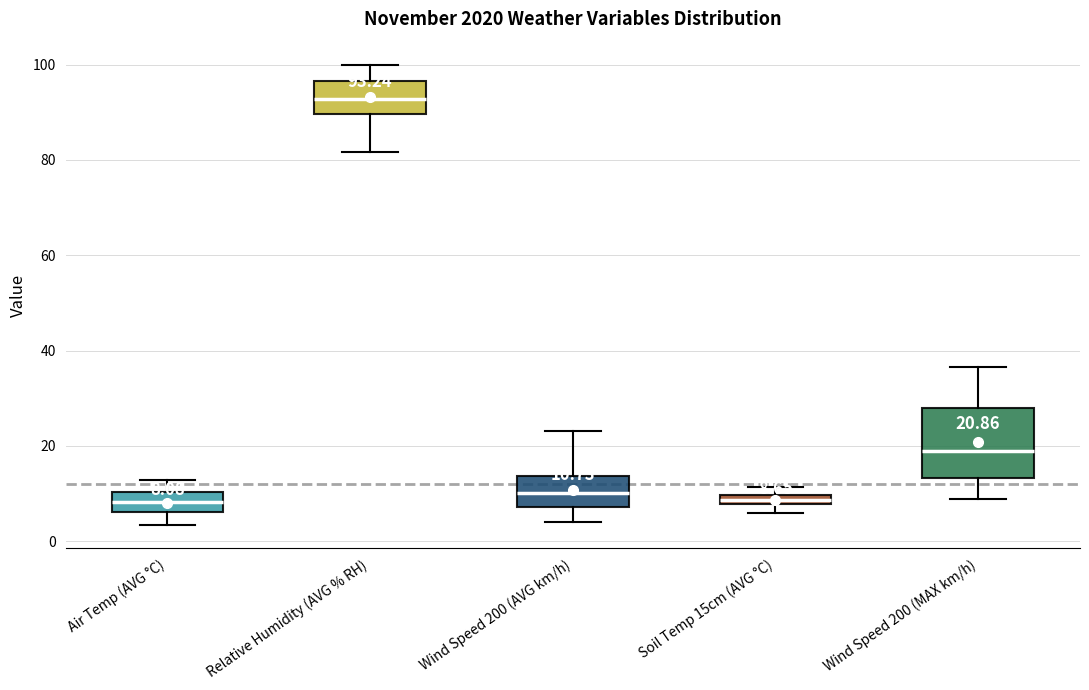

Comparing the boxes themselves (not the whiskers), which one is the tallest?

Wind Speed 200 (MAX km/h)